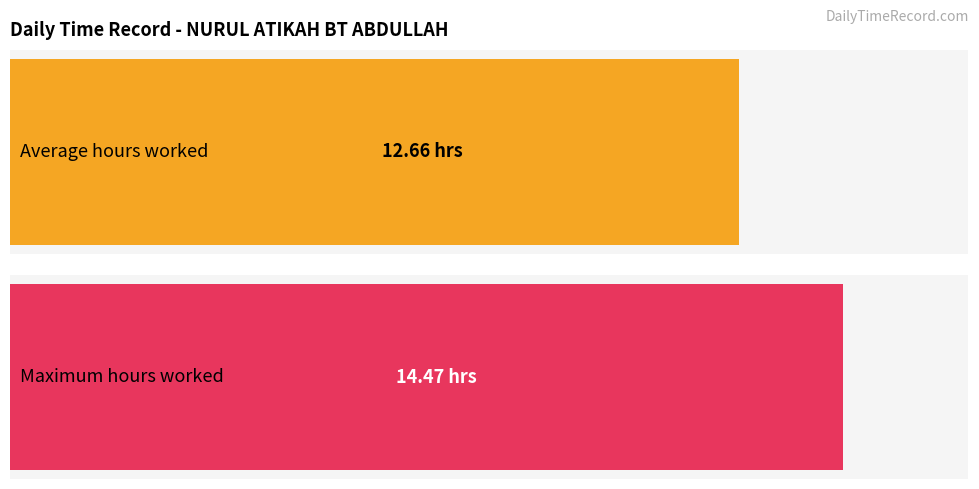

How many distinct data groups are displayed?

1